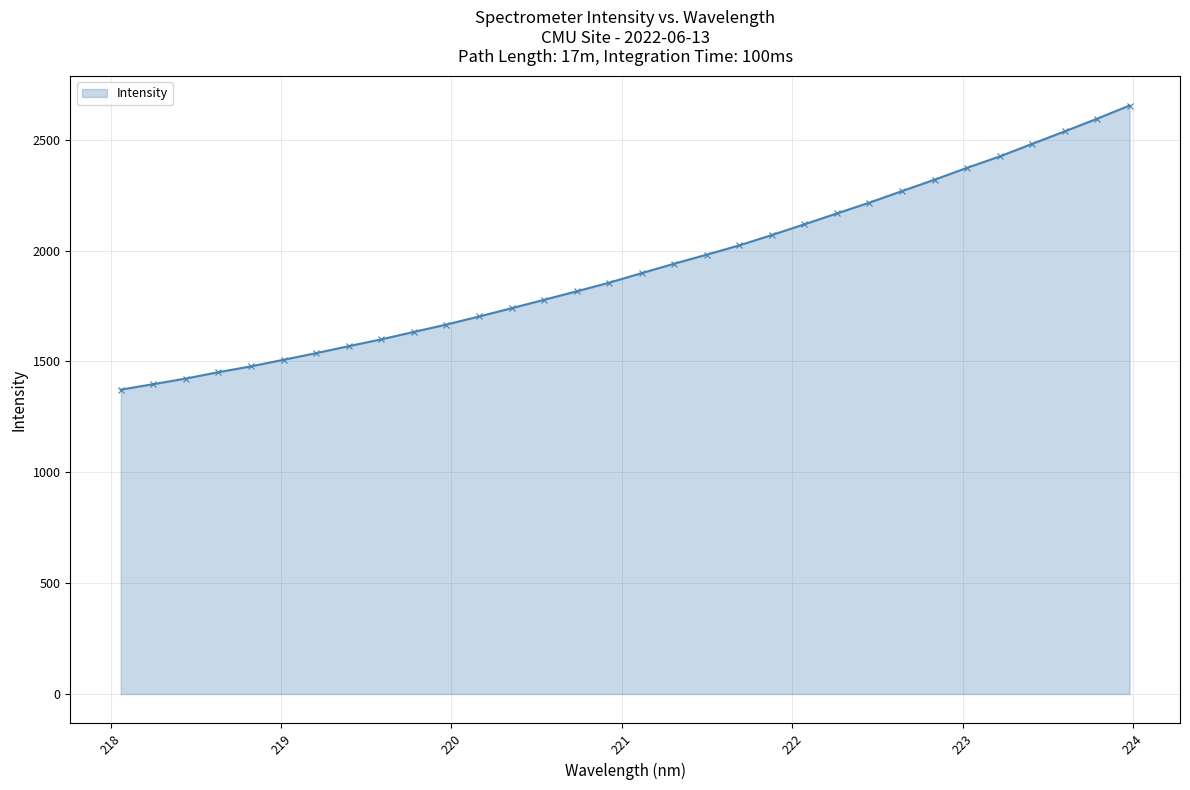

How many series are shown in this chart?

1